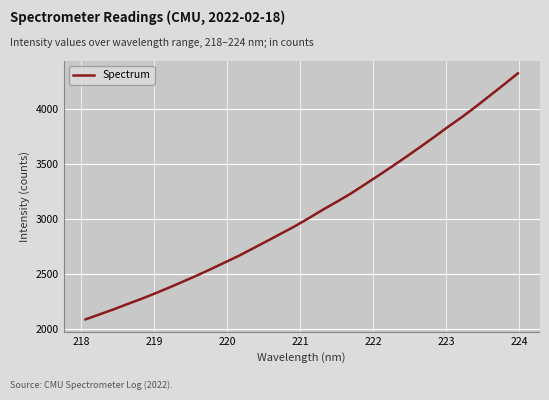

What is the greatest value displayed?

4323.9